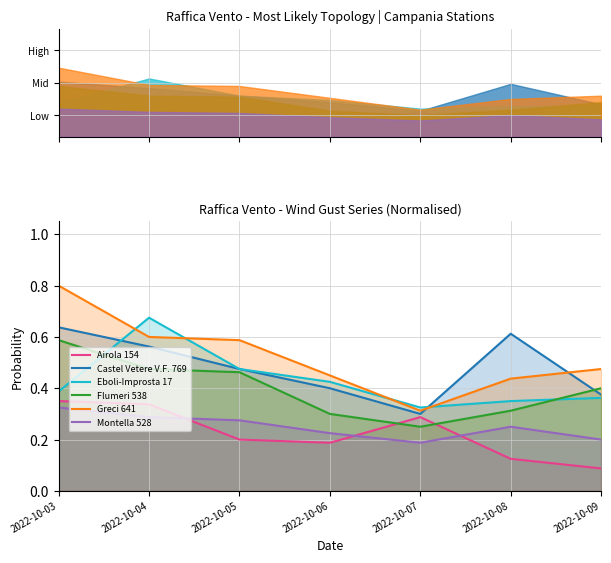

What is the difference between the second highest and minimum values in the Montella 528 series?

0.1